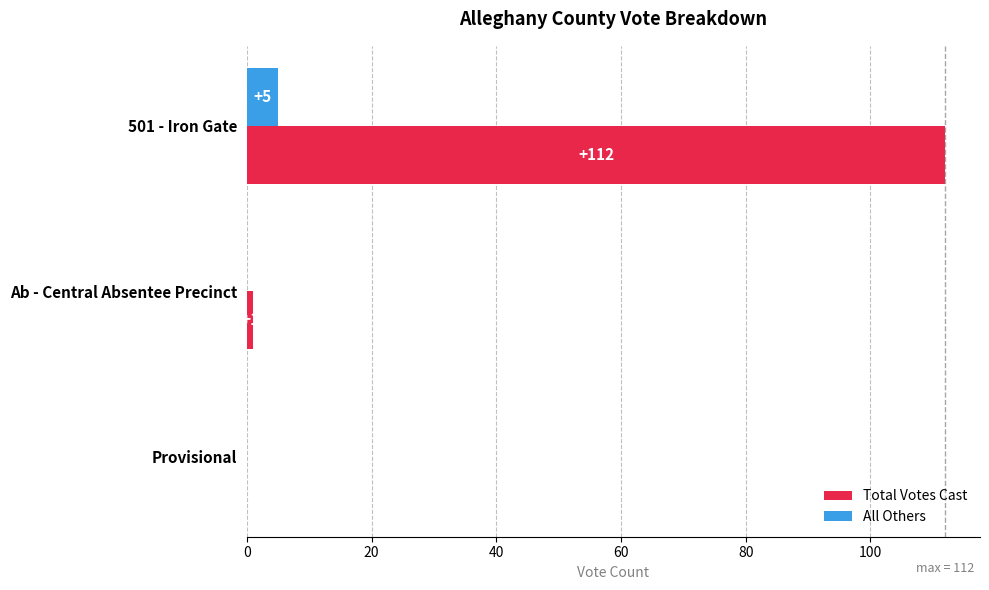

The value of Total Votes Cast at Ab - Central Absentee Precinct is 1. True or false?

True